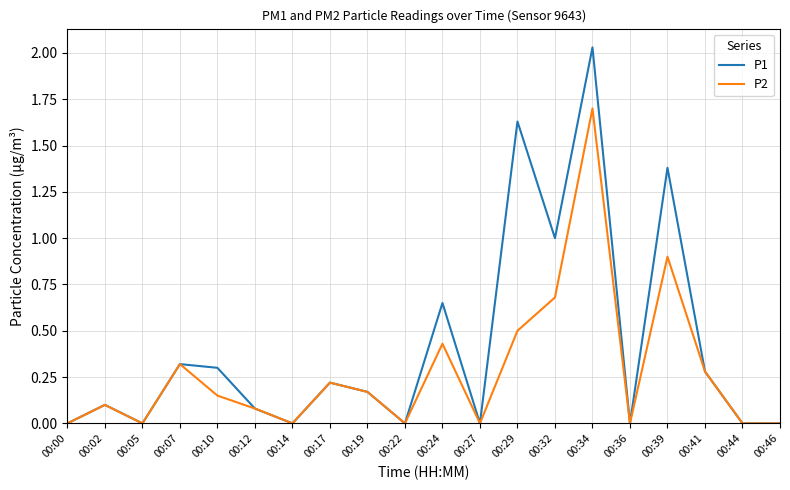

Is it true that P1 equals 0.2 at 00:19?

True